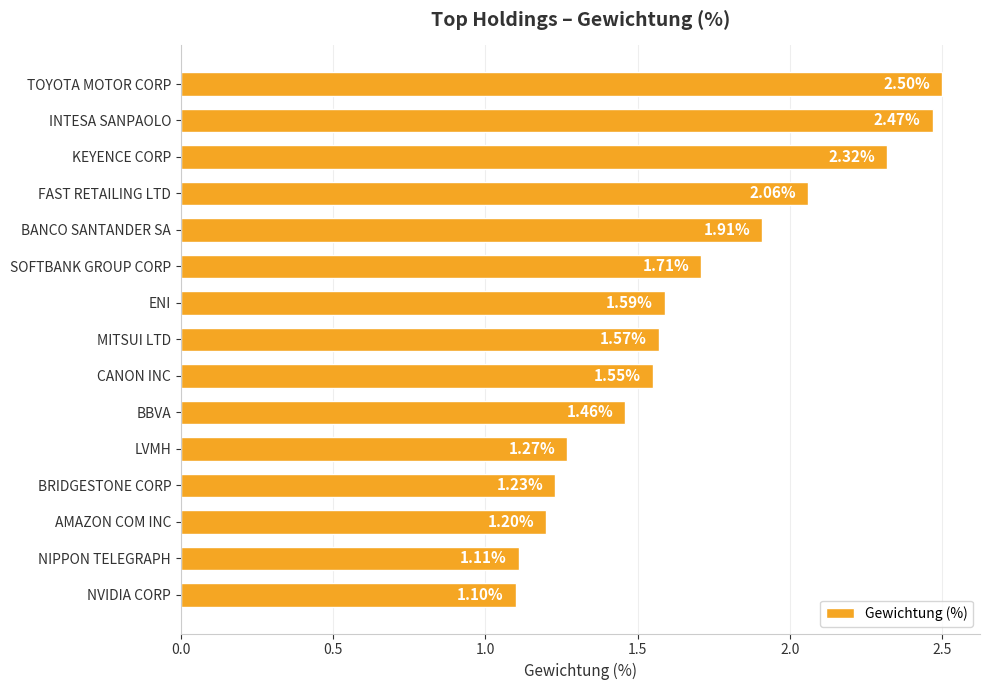

What is the difference between the maximum and minimum values?

1.4